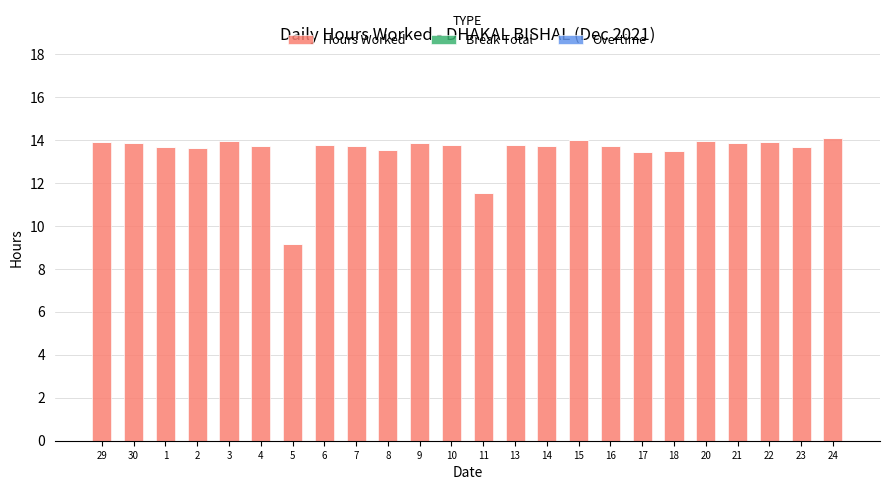

Are the bars horizontal?

No